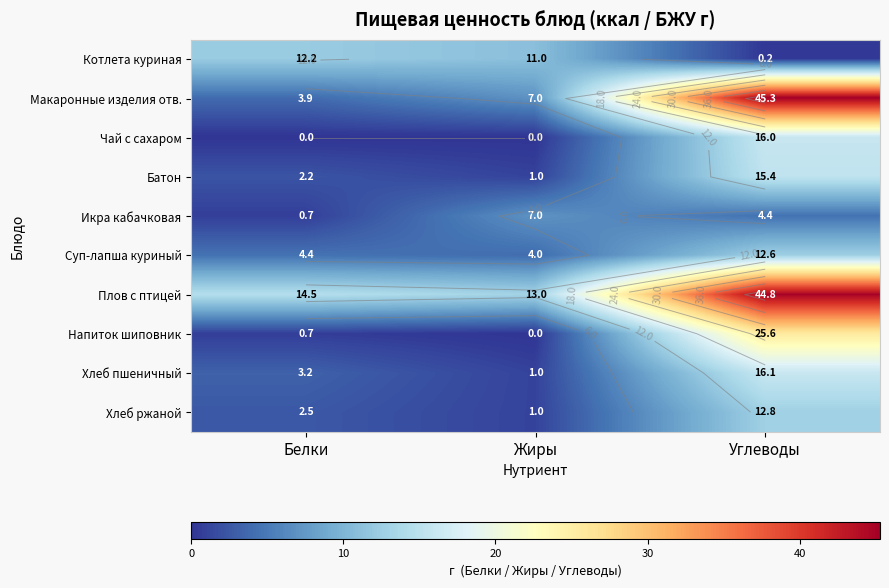

What is the difference between the highest and lowest values at Углеводы?

45.1